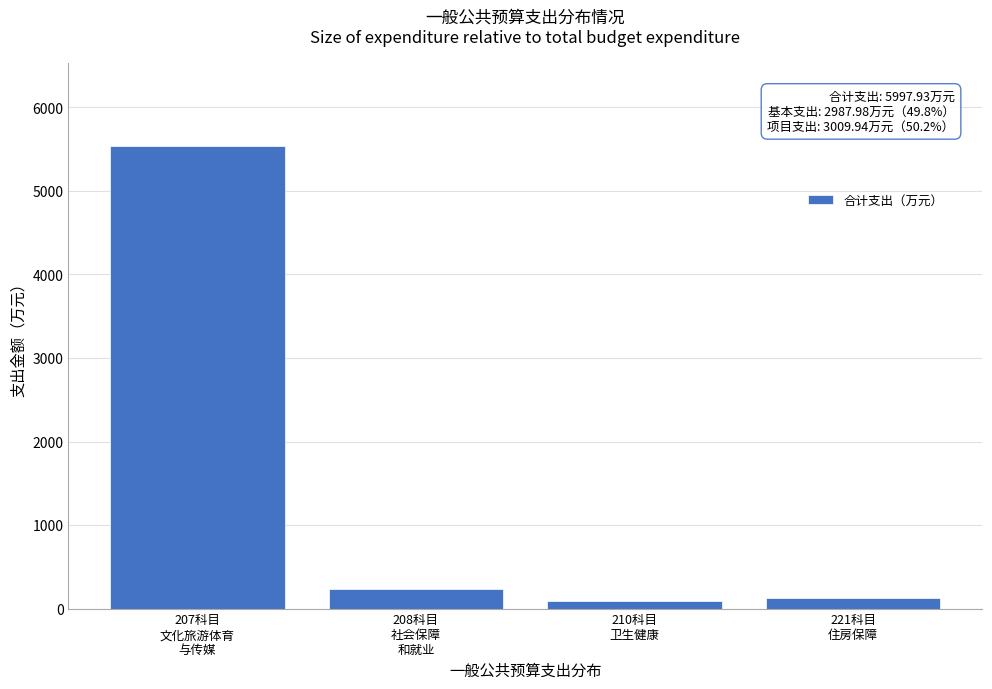

Reading left to right, what are all the values shown in this chart?

5539.2	232.8	94.3	131.6